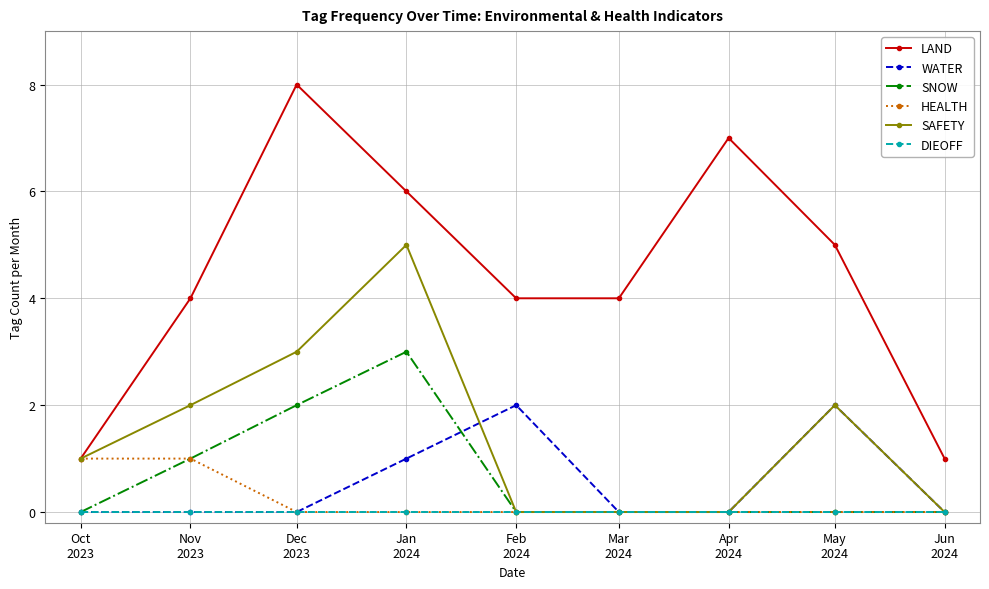

What position from the right is May
2024?

2